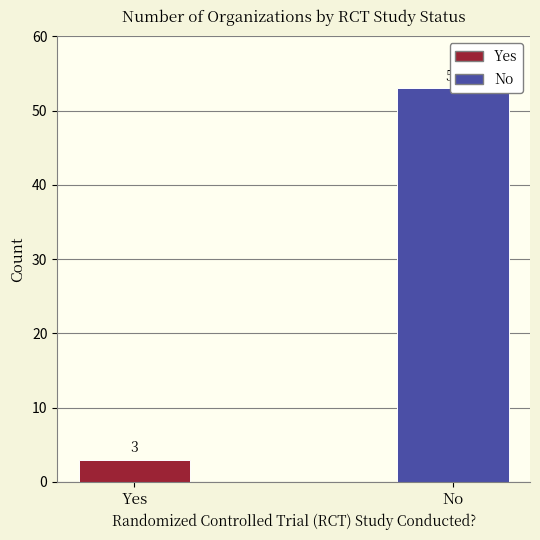

Approximately how many times larger is the value at No compared to Yes?

17.7